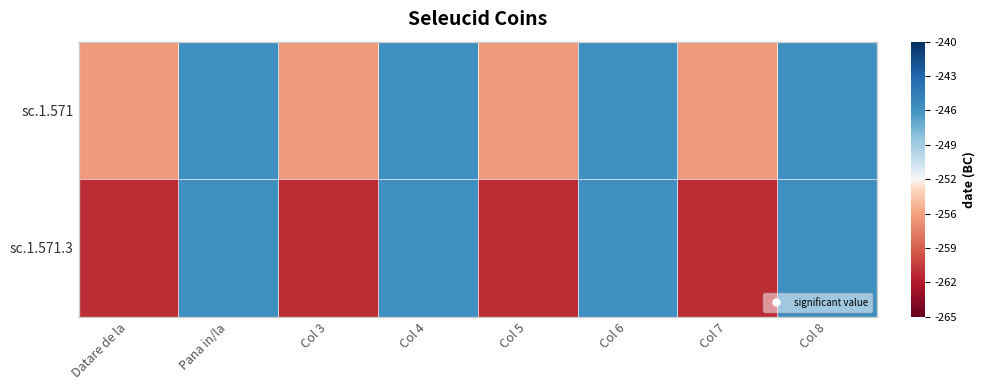

Reading left to right, extract all data points from this chart.

sc.1.571: Datare de la=-0.3	Pana in/la=0.5	Col 3=-0.3	Col 4=0.5	Col 5=-0.3	Col 6=0.5	Col 7=-0.3	Col 8=0.5
sc.1.571.3: Datare de la=-0.7	Pana in/la=0.5	Col 3=-0.7	Col 4=0.5	Col 5=-0.7	Col 6=0.5	Col 7=-0.7	Col 8=0.5